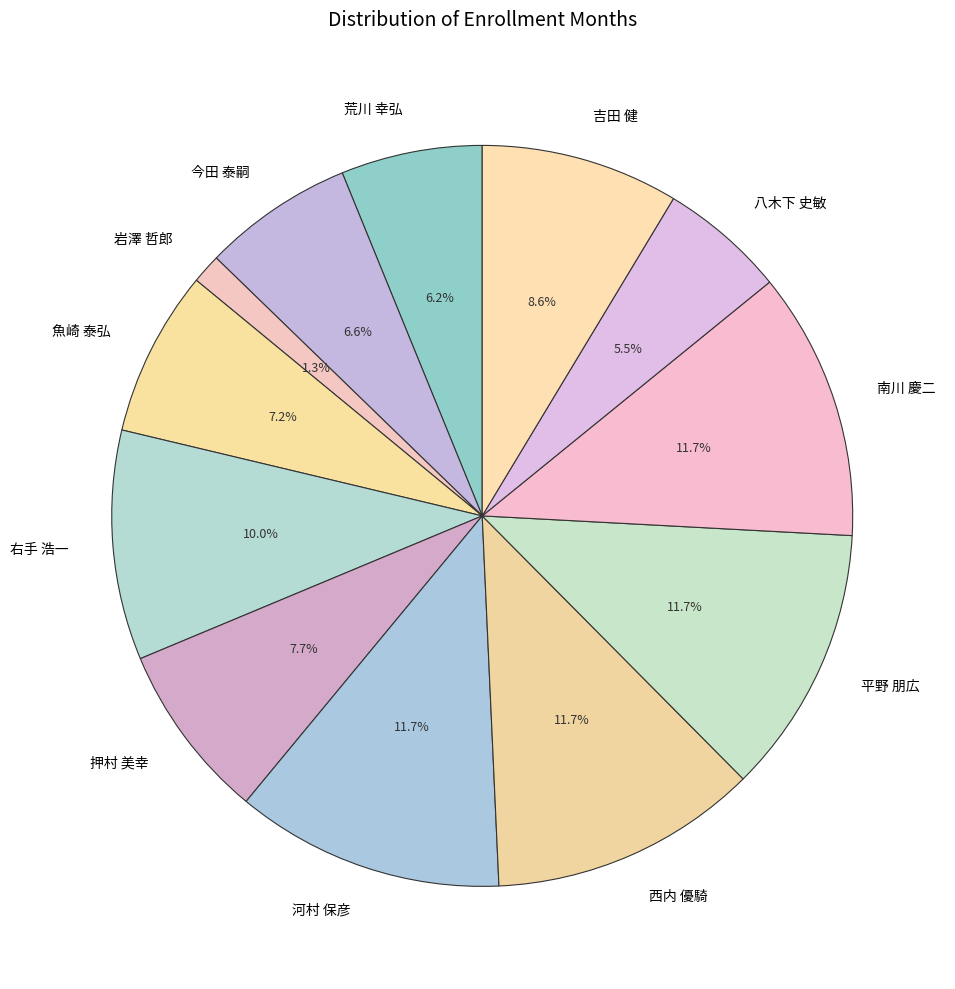

How many segments does this pie chart have?

12